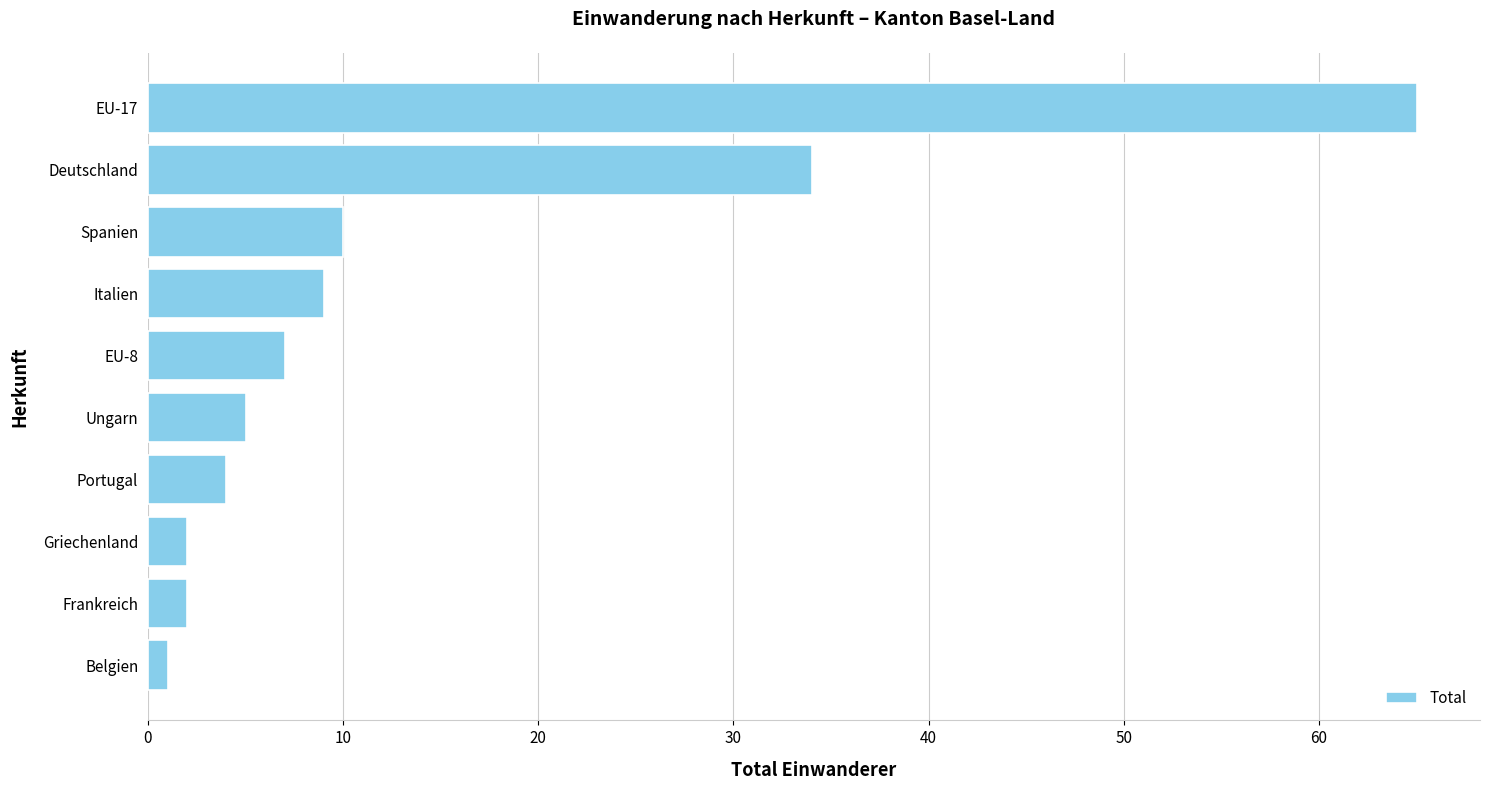

Is it true that the value at Deutschland is 23?

False